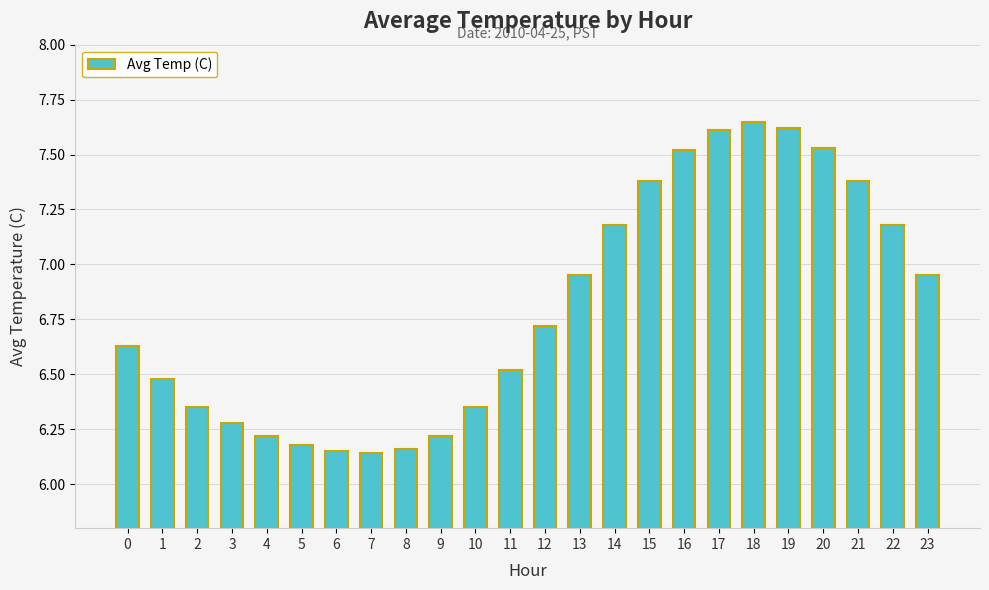

Which has a higher value, 22 or 10?

22